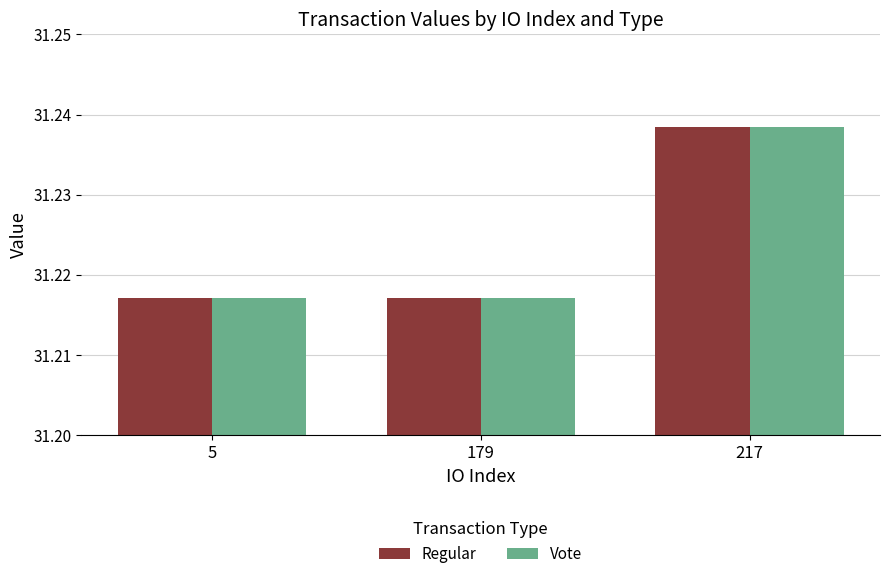

Count the Vote values in the range 31 to 32.

3